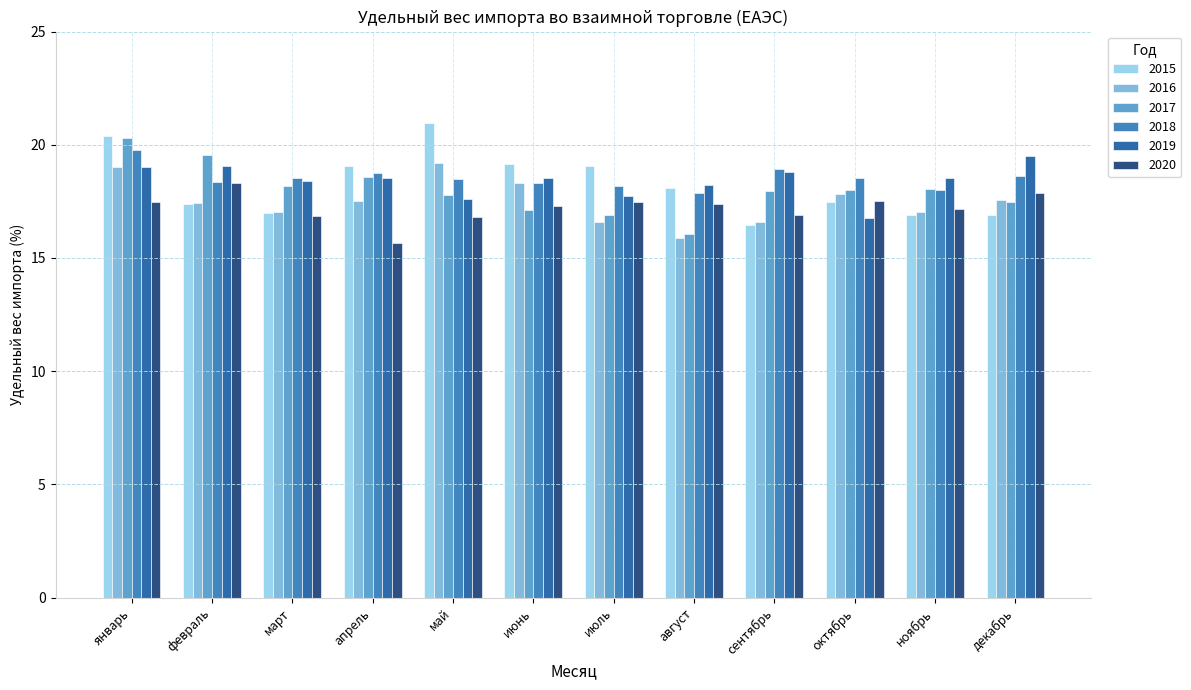

At which label does 2020 reach its peak?

февраль